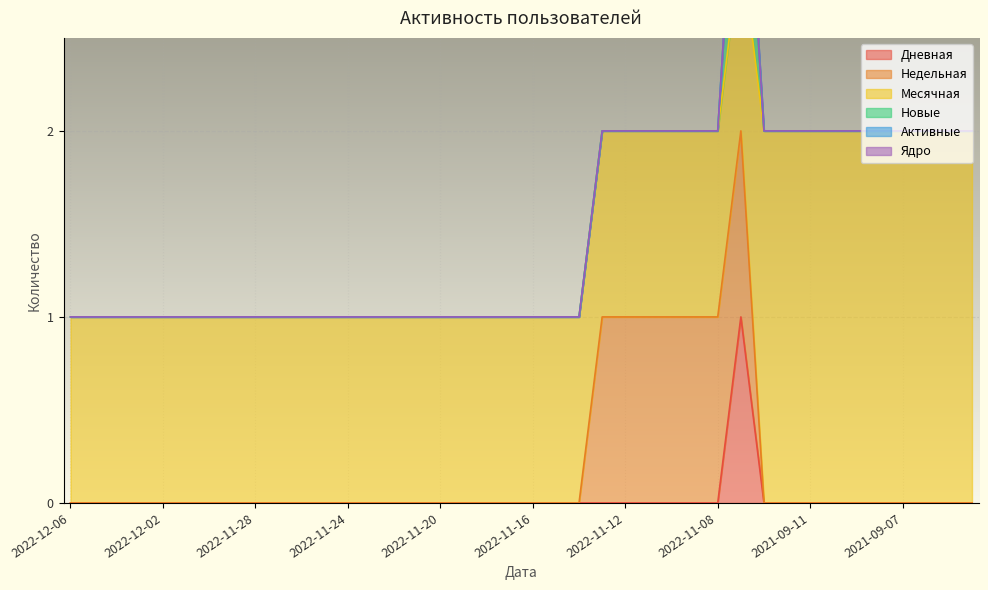

True or false: Ядро and Дневная cross at least once.

False